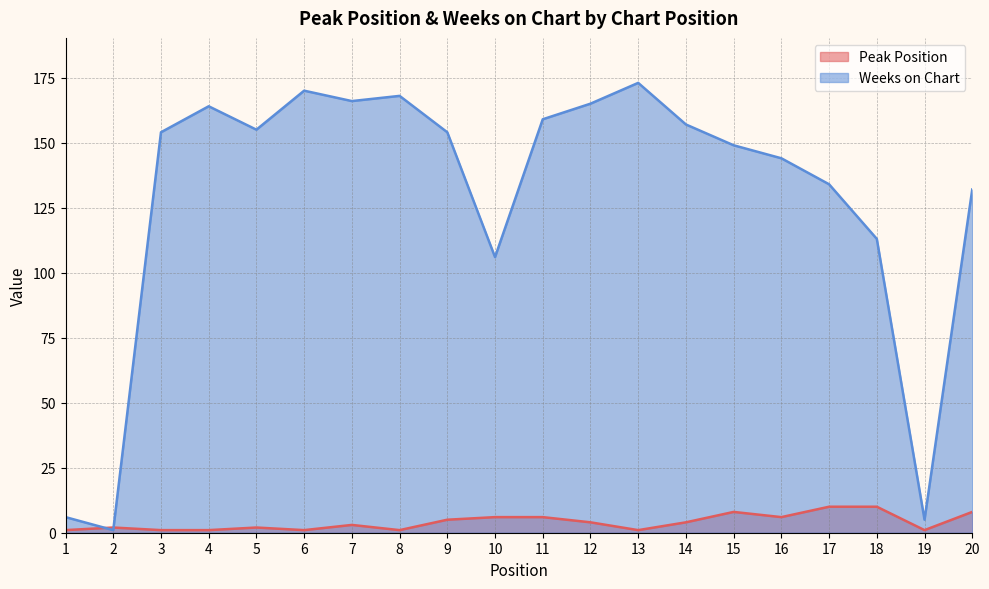

Where is Peak Position nearest to the value 5?

9